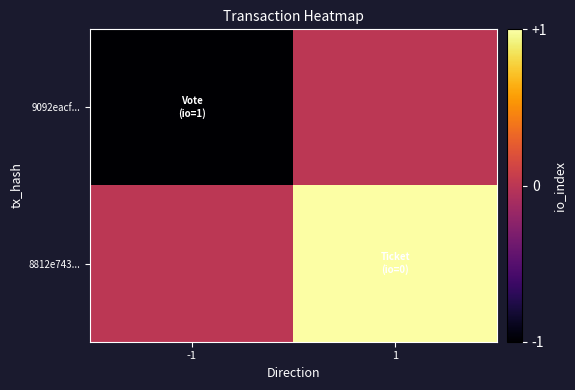

What is the difference between the highest and lowest values at 1?

1